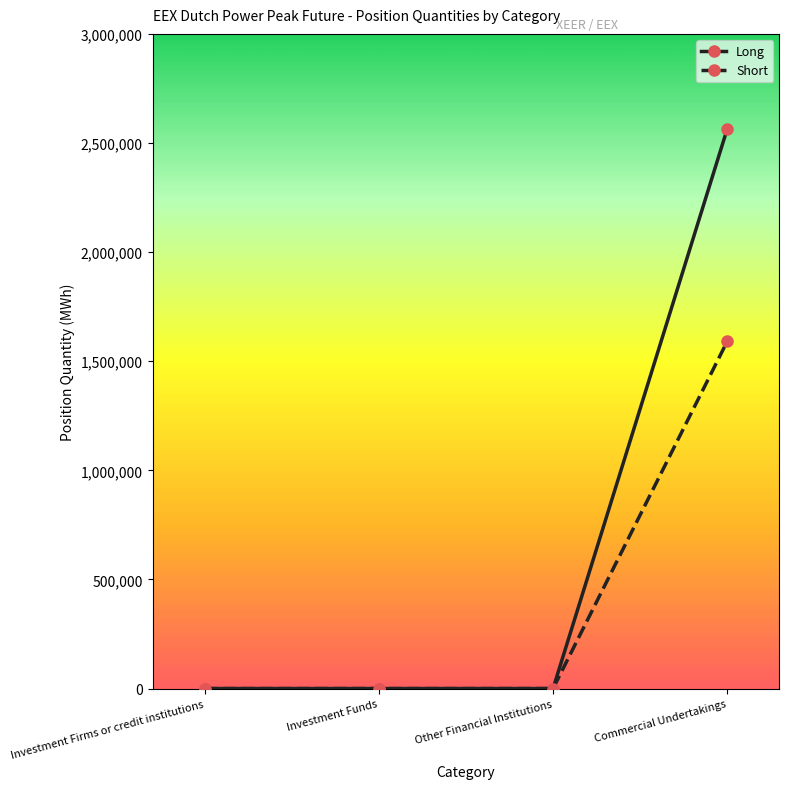

At which label does Long reach its peak?

Commercial Undertakings